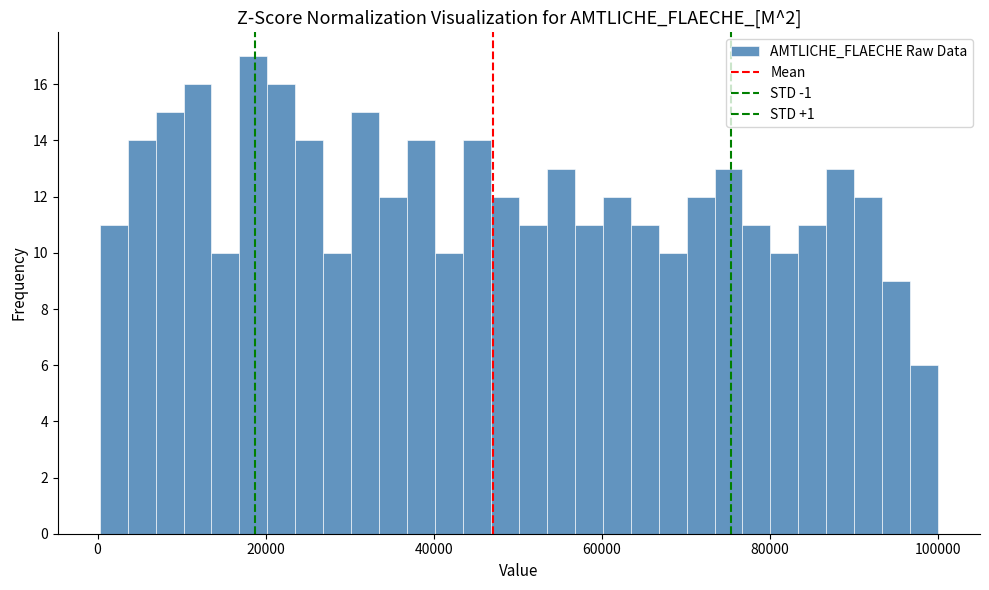

Around what value on the x-axis is the tallest bar? Give the approximate position of its centre, as read against the axis.

18000